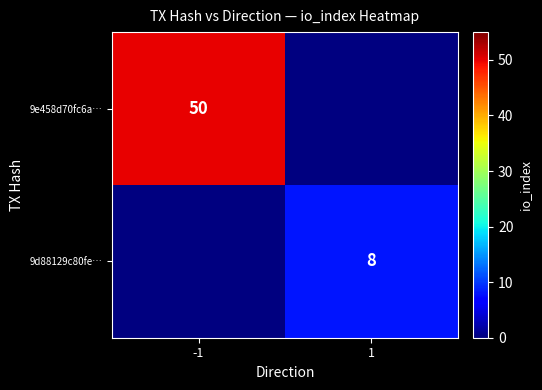

The value of 9e458d70fc6a… at -1 is 86.9. True or false?

False